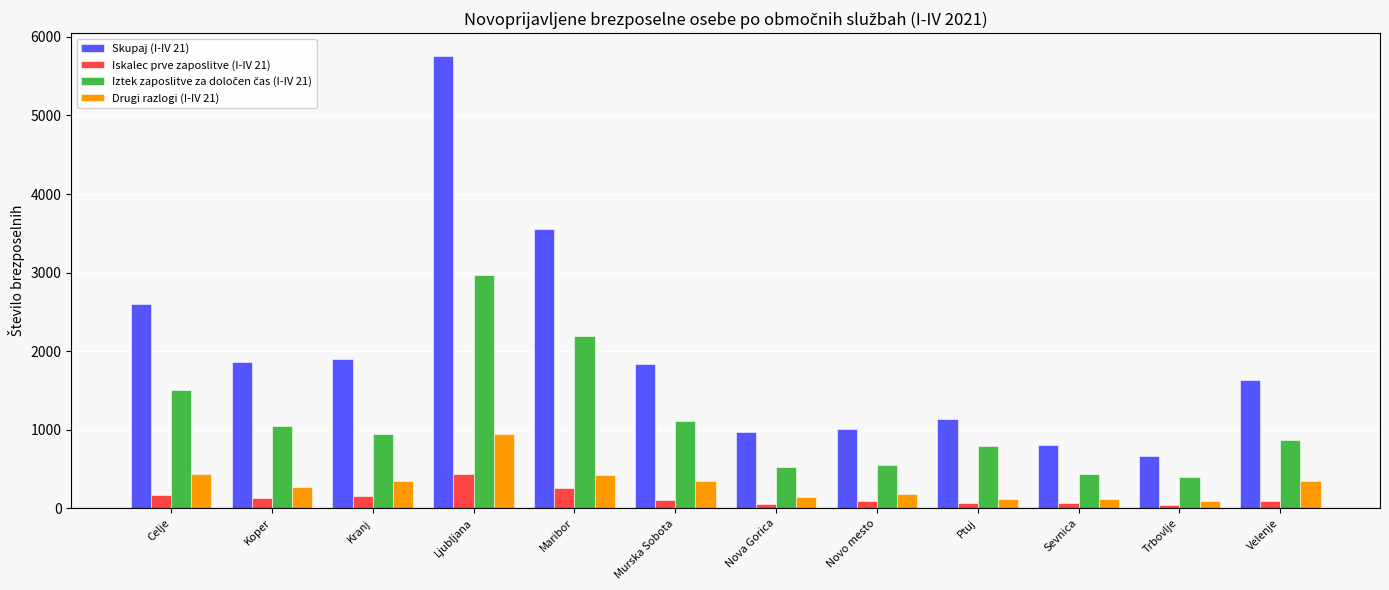

What is the maximum value shown in the chart?

5759